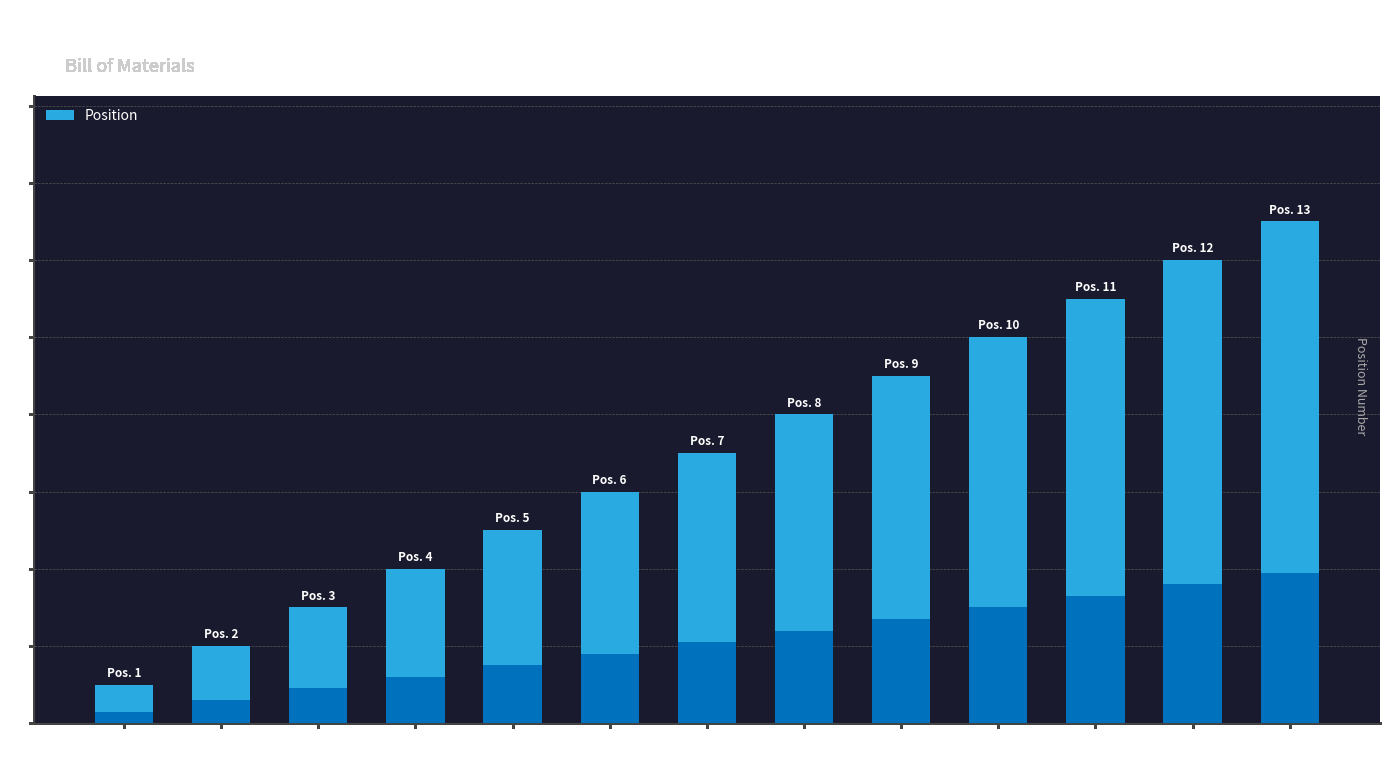

What is the value of the 2nd bar from the left?

2